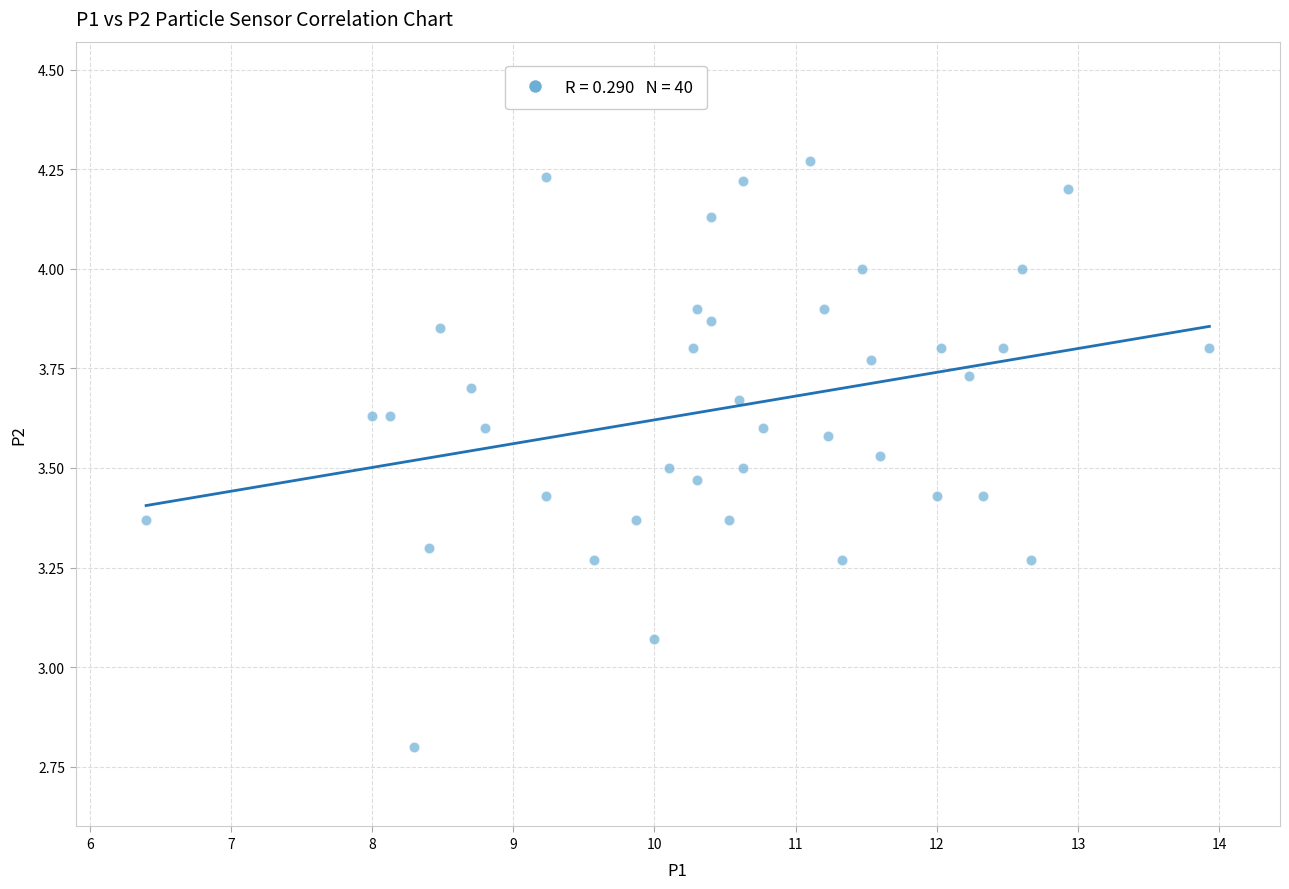

What is the range of X values (max minus min)?

7.5